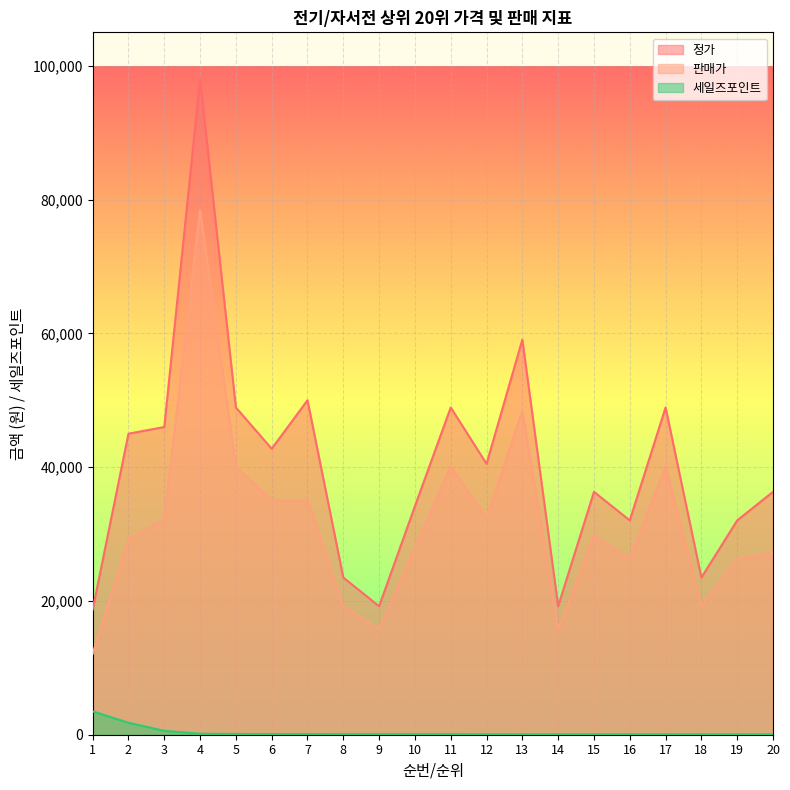

At which category is the sum across all series the highest?

4